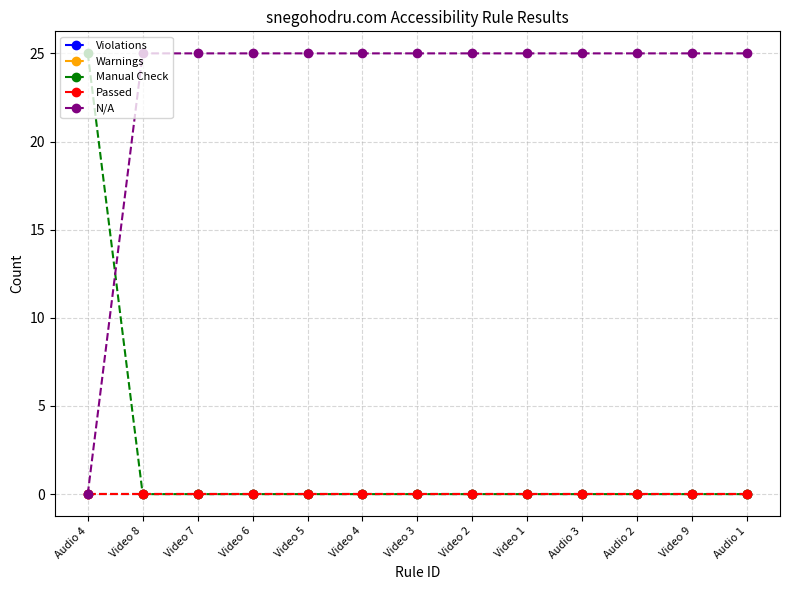

How many lines are shown in the chart?

5